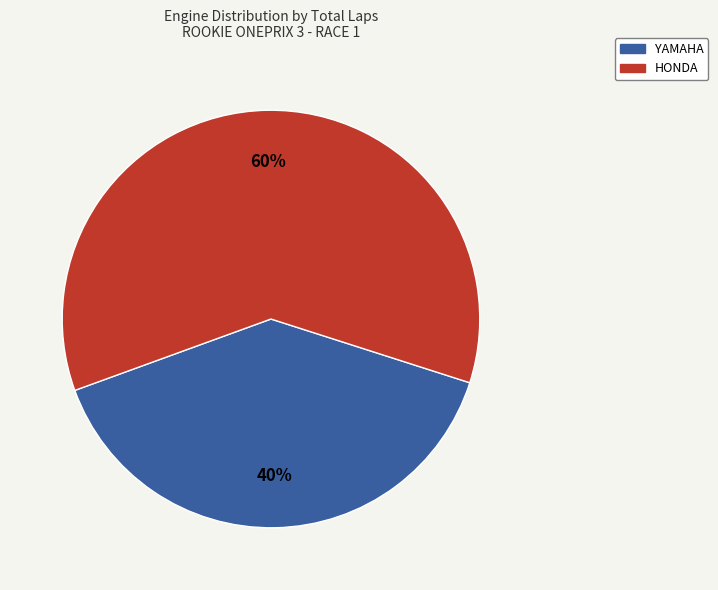

What percentage is the HONDA slice, to the nearest percent?

60%